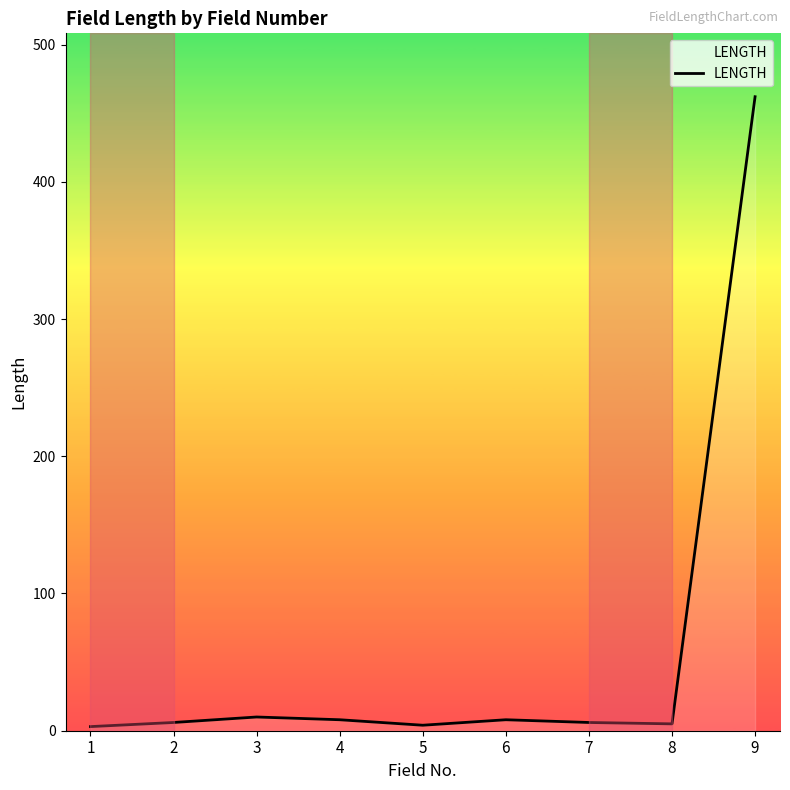

Is it true that the value at 9 is 320?

False